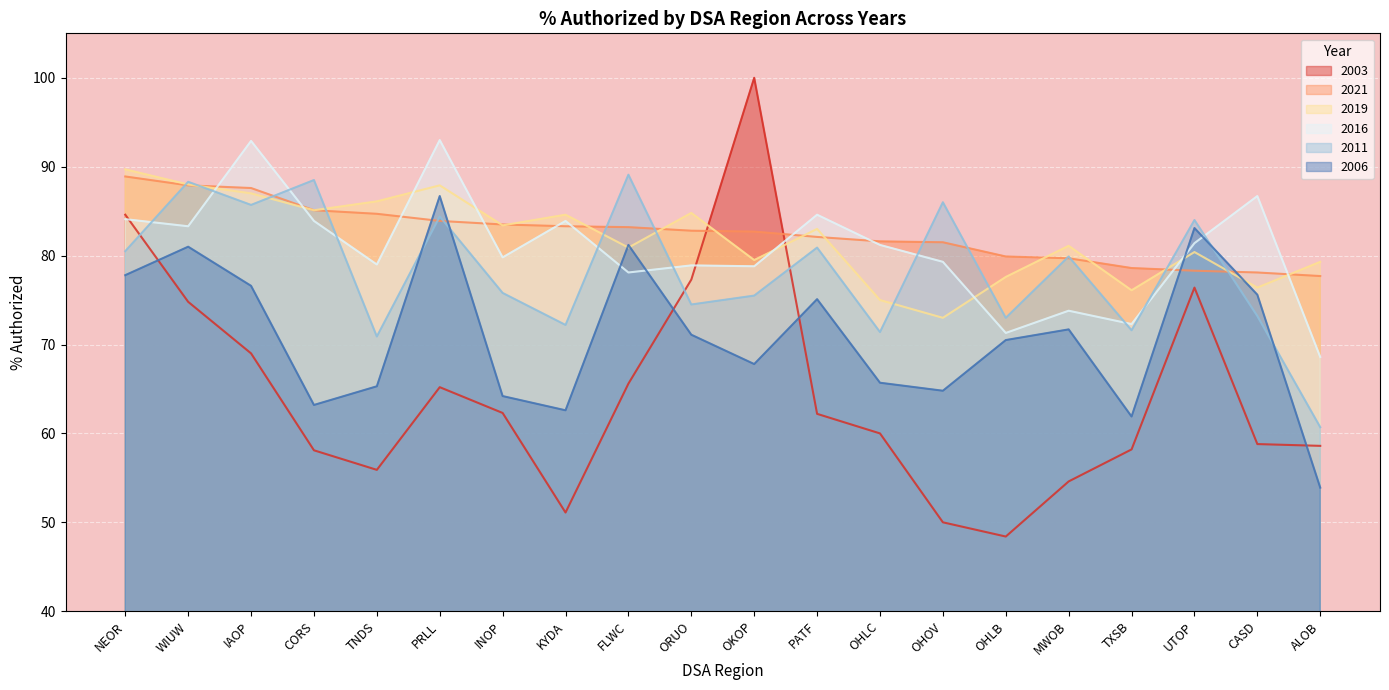

Is it true that 2016 equals 78.1 at FLWC?

True